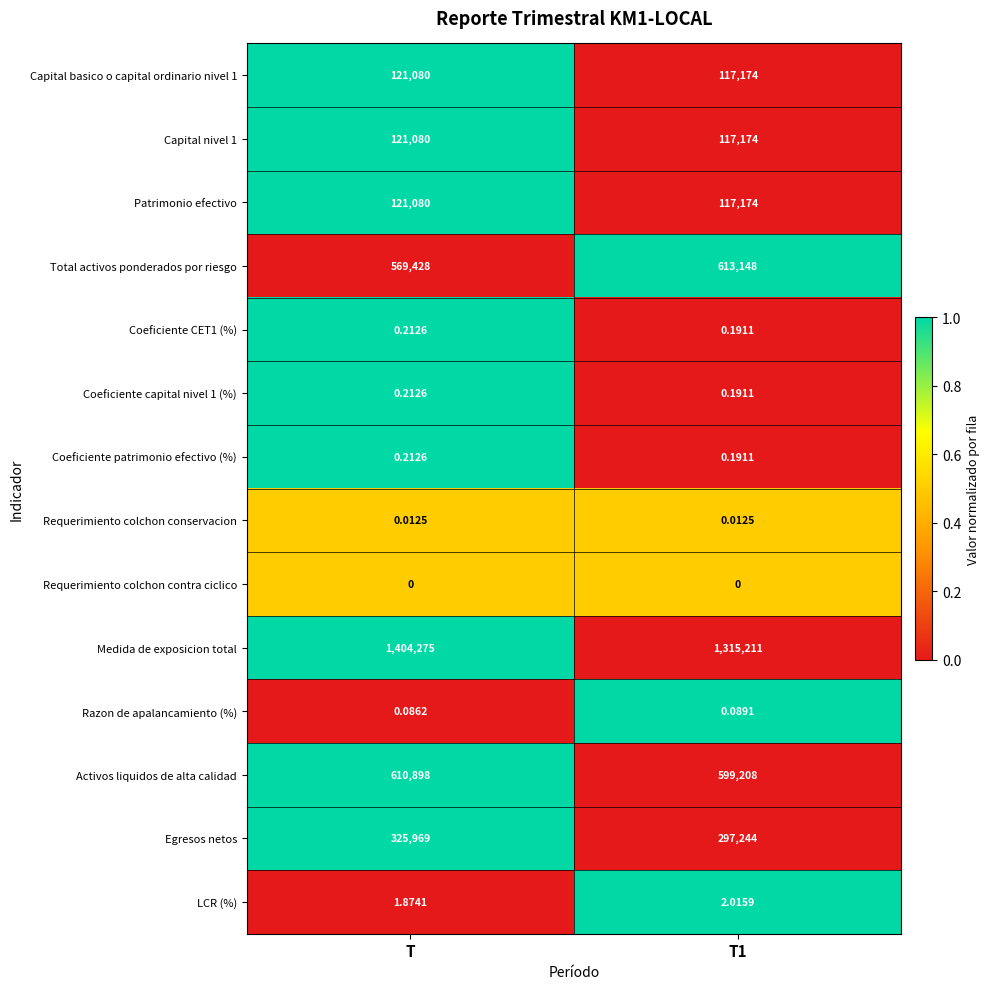

Which series has the largest total across all categories?

Medida de exposicion total